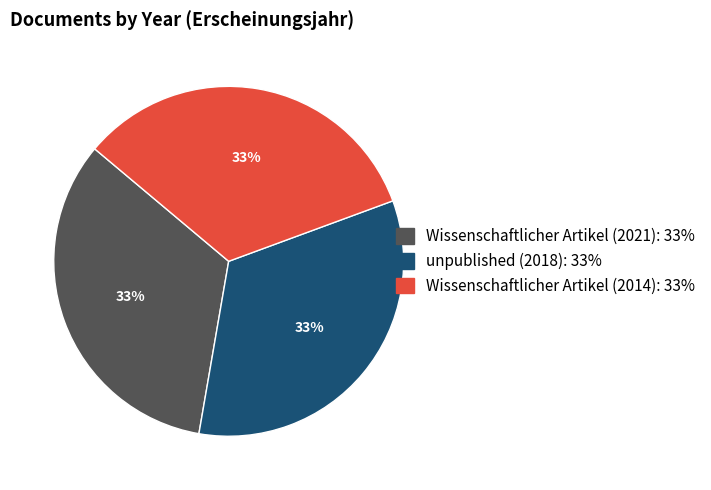

Does Wissenschaftlicher Artikel (2021) represent more than half of the total?

No